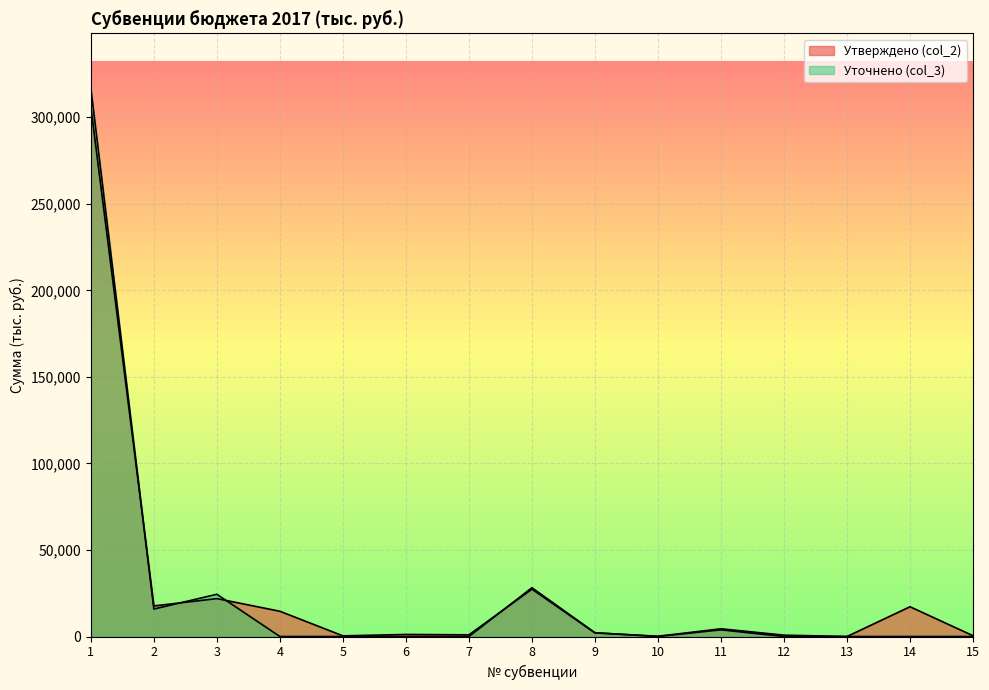

How many lines are shown in the chart?

2